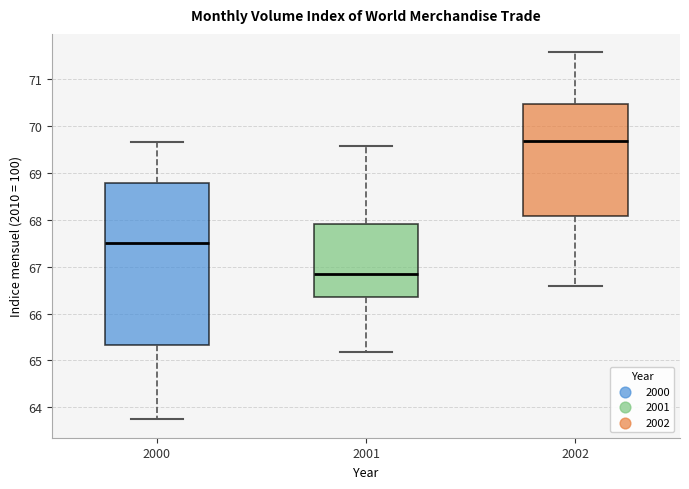

Reading left to right, transcribe this box plot: for each box, give where its median line is, the range the box spans, and where its two whiskers end, as read against the y-axis. The values are not printed on the chart, so give them approximately, as read against the axis.

2000: median 67.5, box 65.3 to 68.8, whiskers 63.7 to 69.7
2001: median 66.9, box 66.4 to 67.9, whiskers 65.2 to 69.6
2002: median 69.7, box 68.1 to 70.5, whiskers 66.6 to 71.6